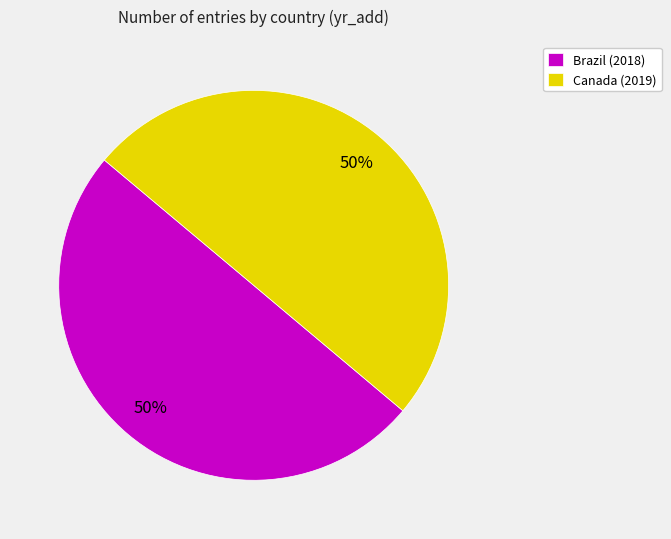

What percentage is the Canada slice, to the nearest percent?

50%